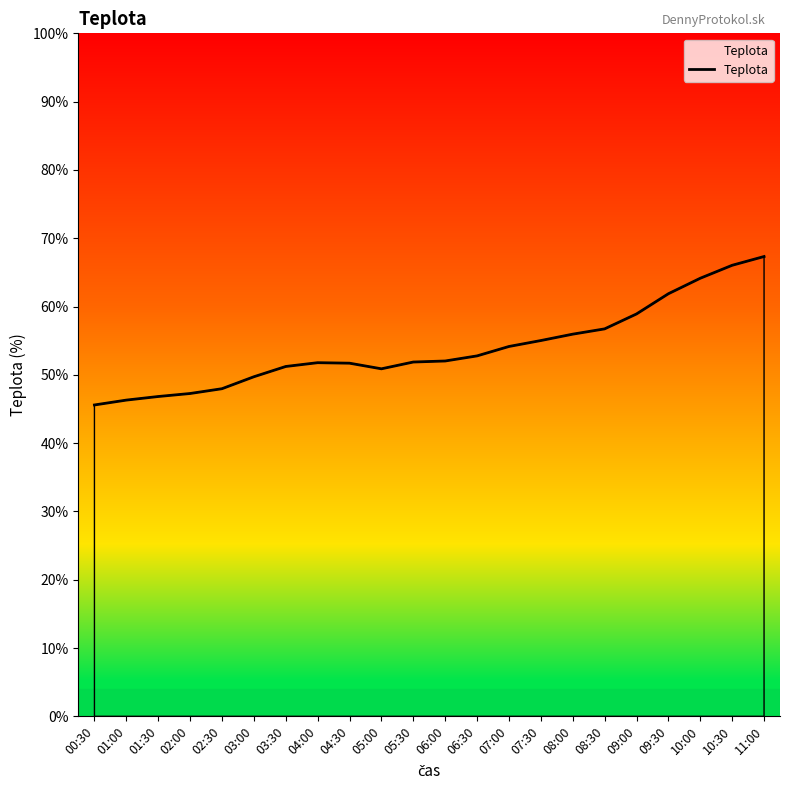

The value at 05:00 is 69.5. True or false?

False